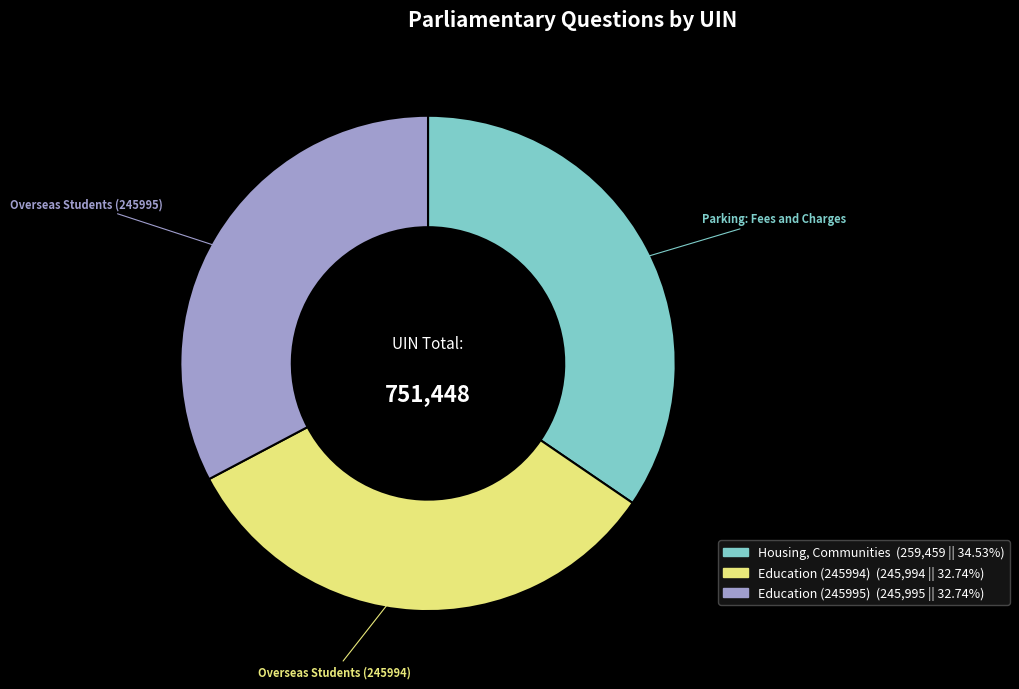

Count the number of slices in the pie.

3